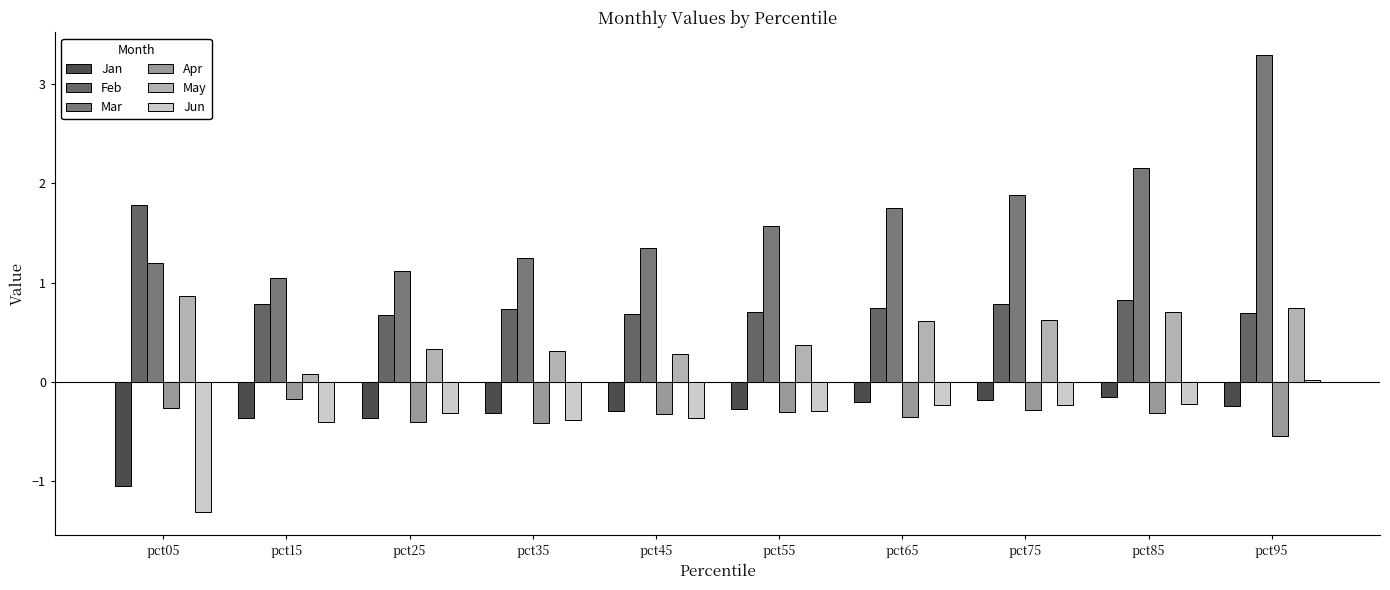

What is the sum of the Jan values at pct95 and pct15?

-0.6